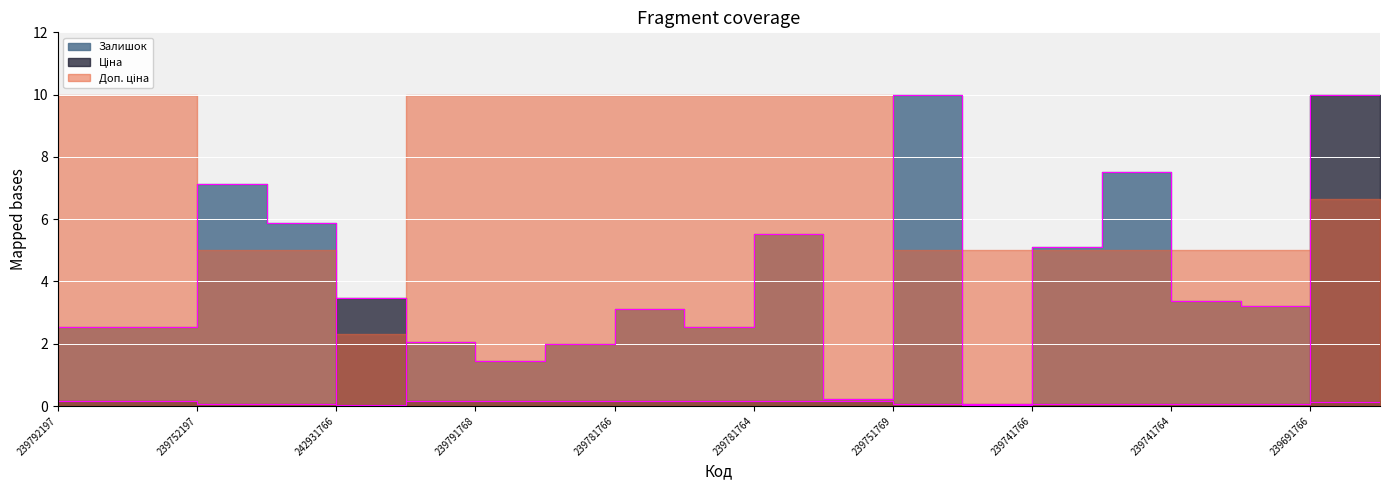

At which category does Залишок reach its first local peak?

239752197